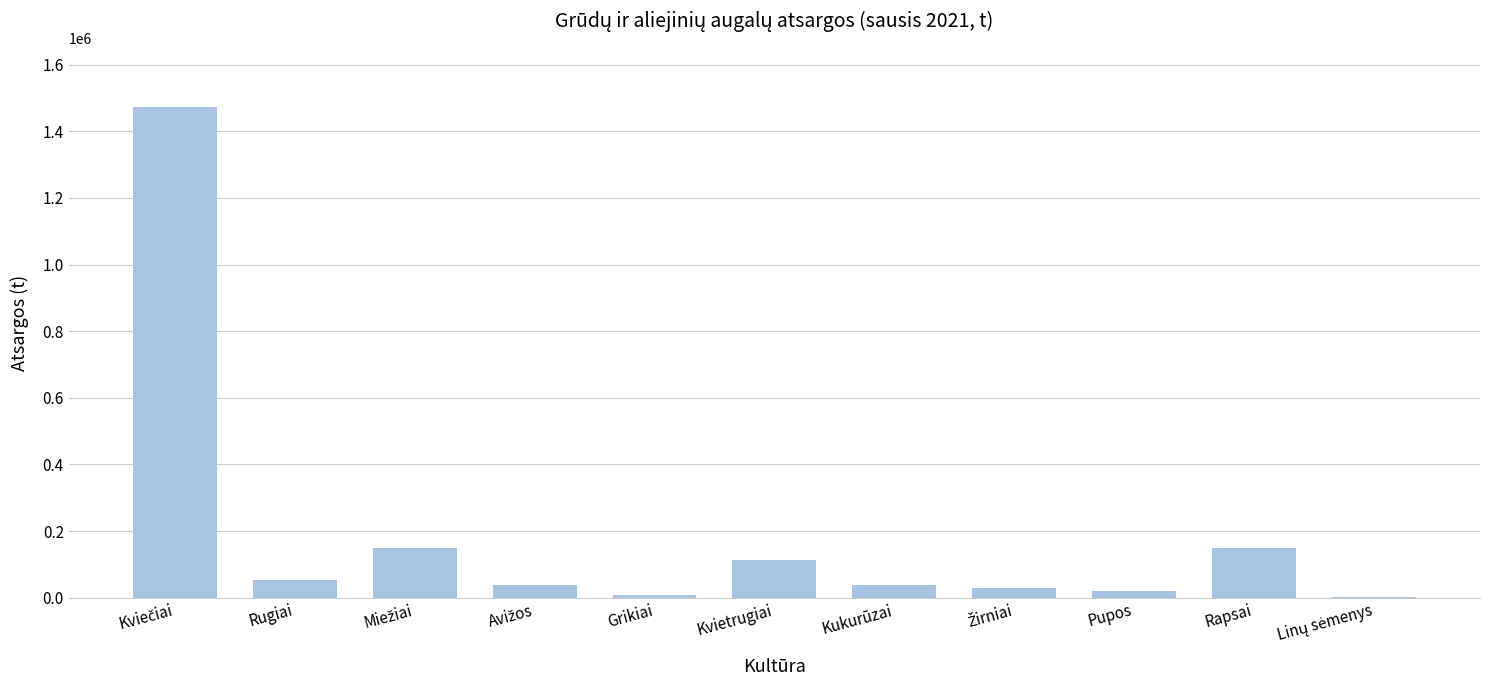

True or false: the data shows 113320.8 at Kvietrugiai.

True